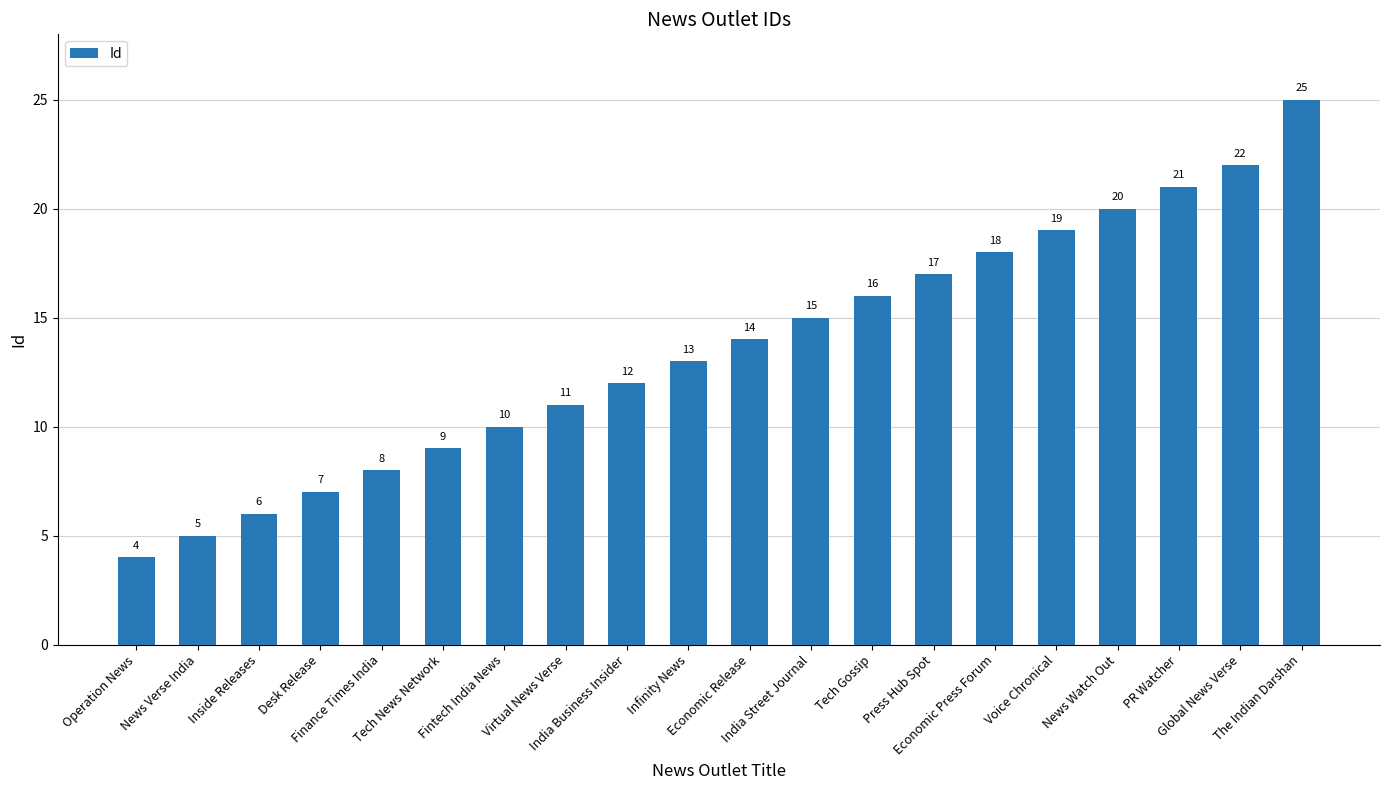

The value at Infinity News is 19. True or false?

False